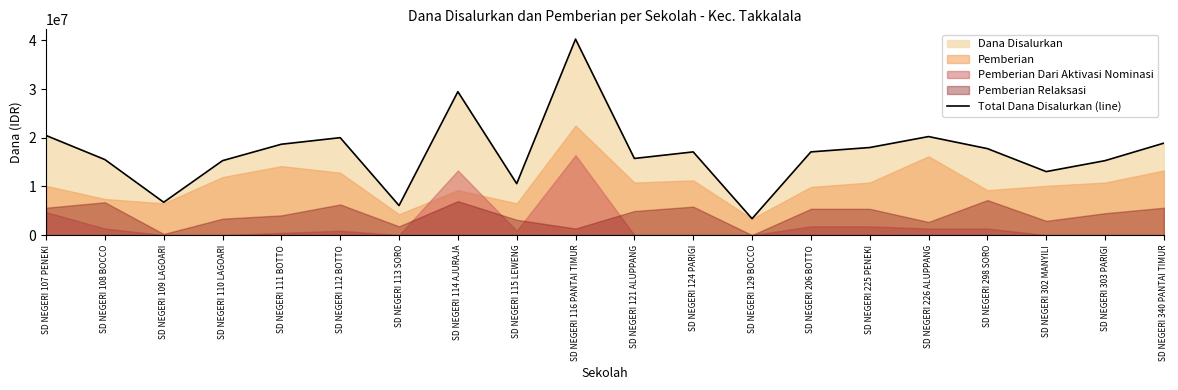

What is the maximum value shown in the chart?

40275000